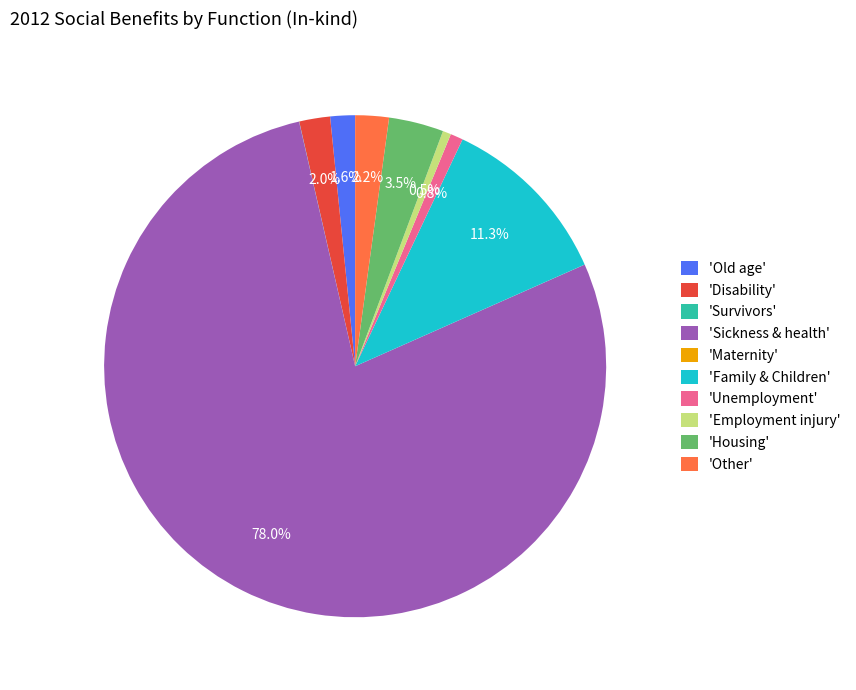

Is the sum of 'Unemployment' and 'Sickness & health' greater than half?

Yes